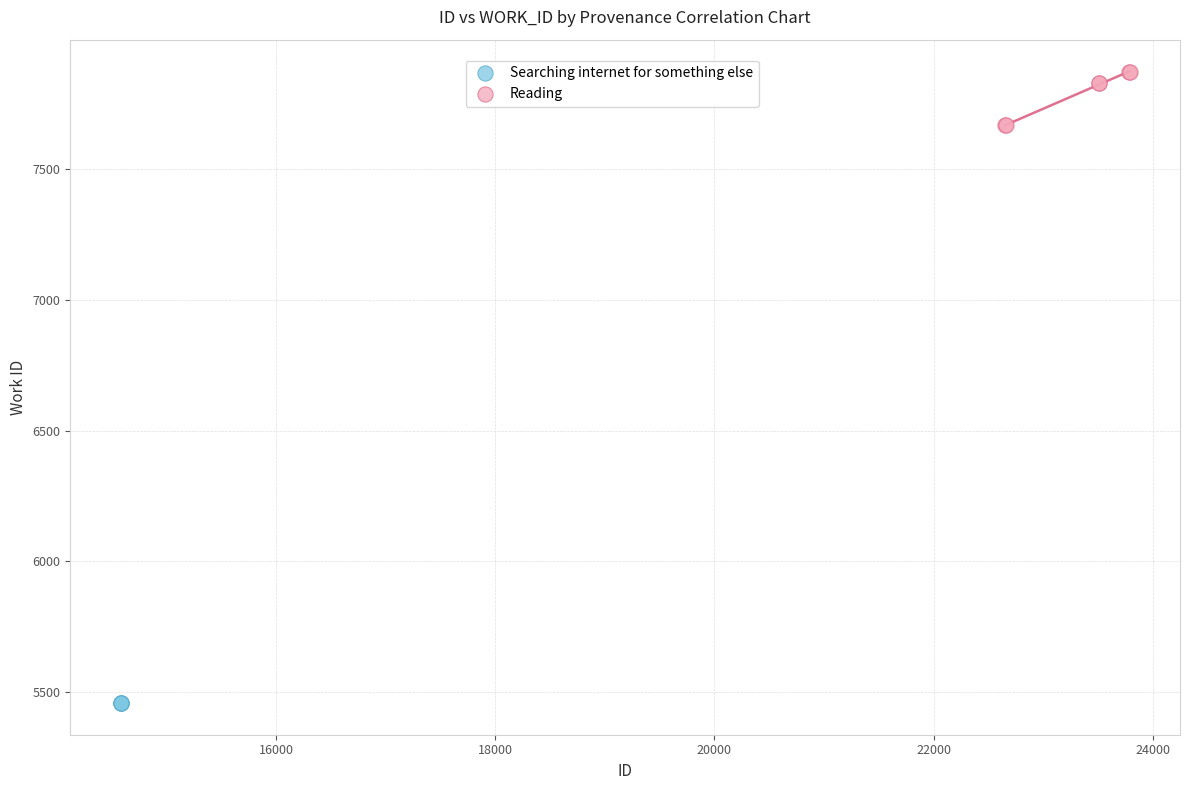

Which series reaches the minimum Y coordinate?

Searching internet for something else